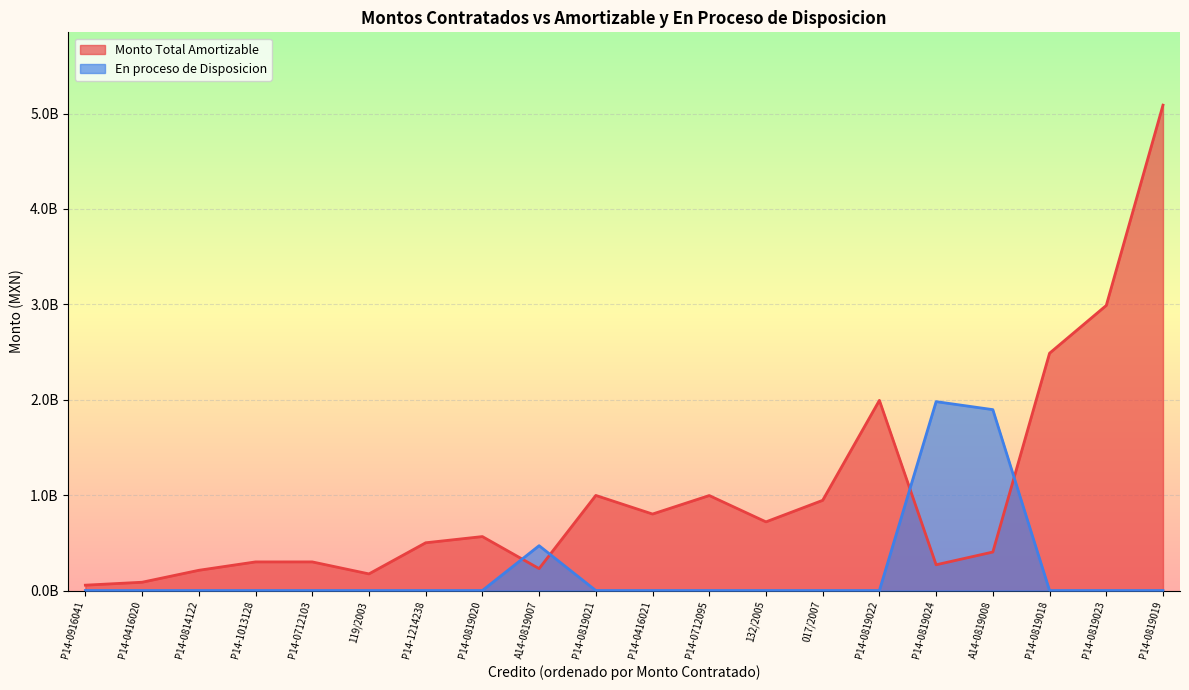

Which series has the largest range (max minus min)?

Monto Total Amortizable